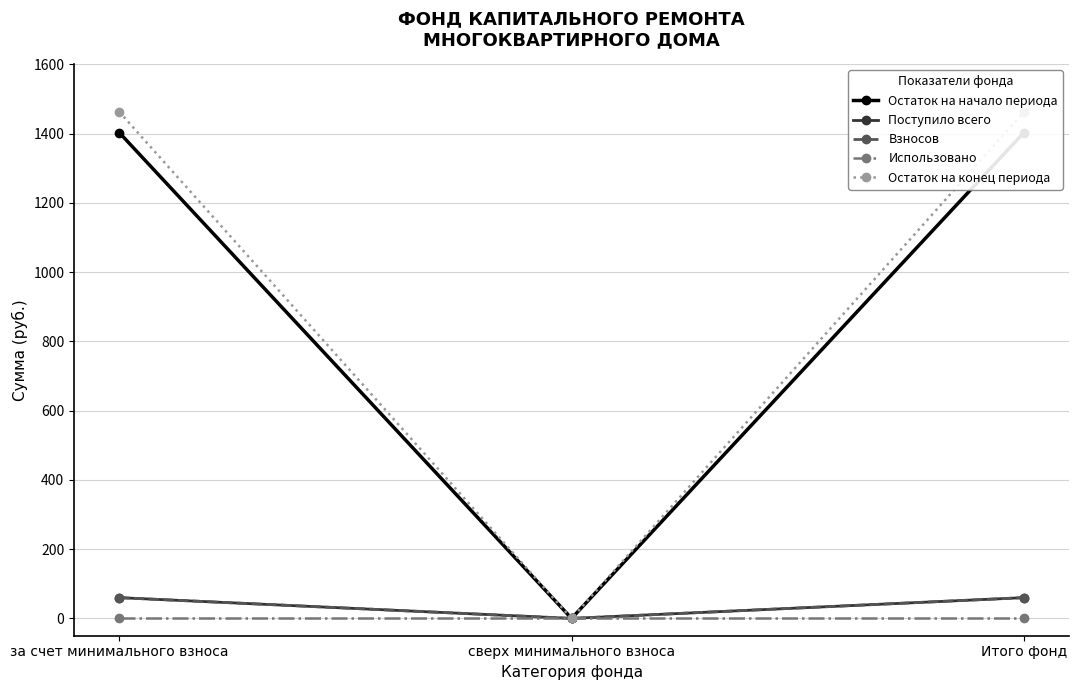

Is it true that Остаток на начало периода equals 1402.8 at за счет минимального взноса?

True